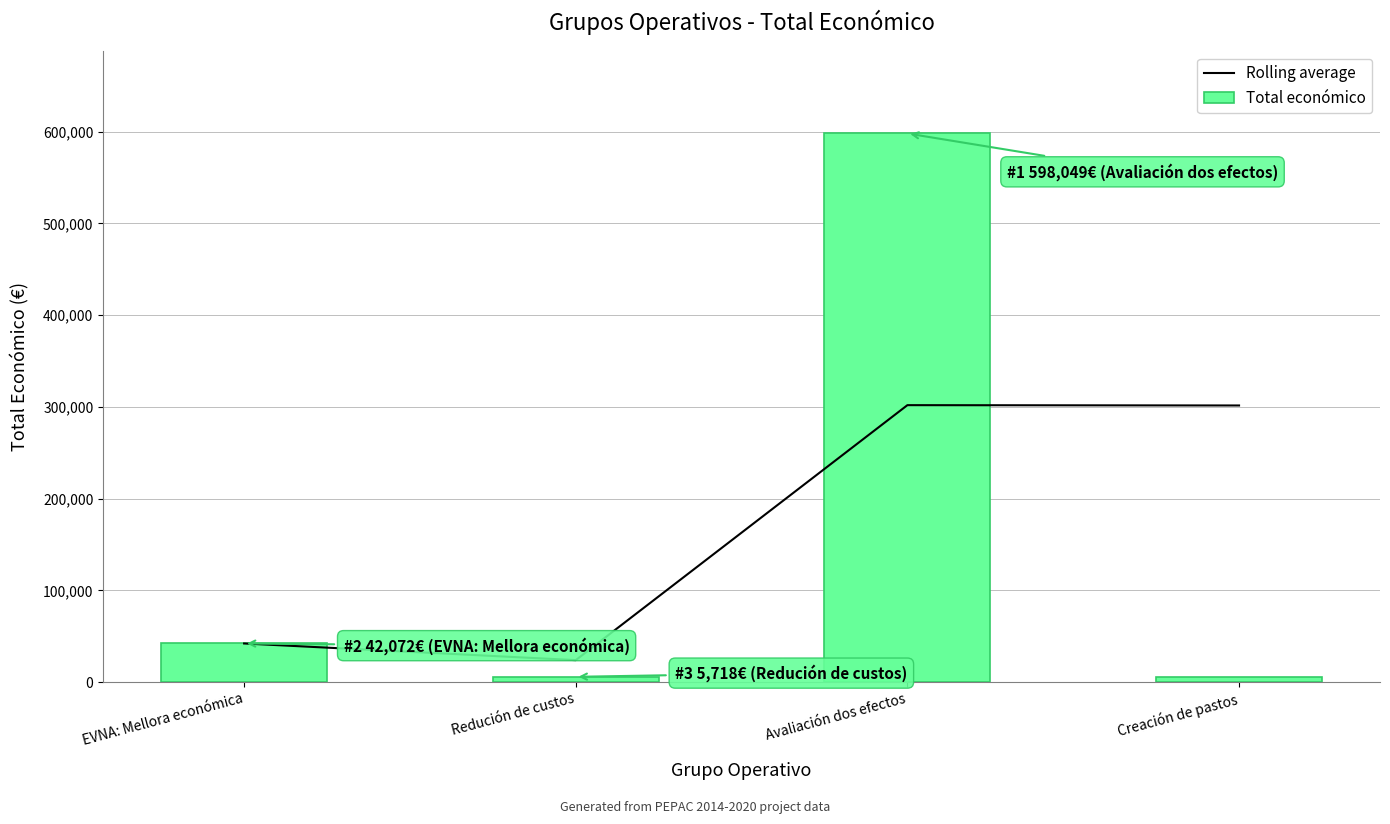

Which series has the largest total across all categories?

Rolling average